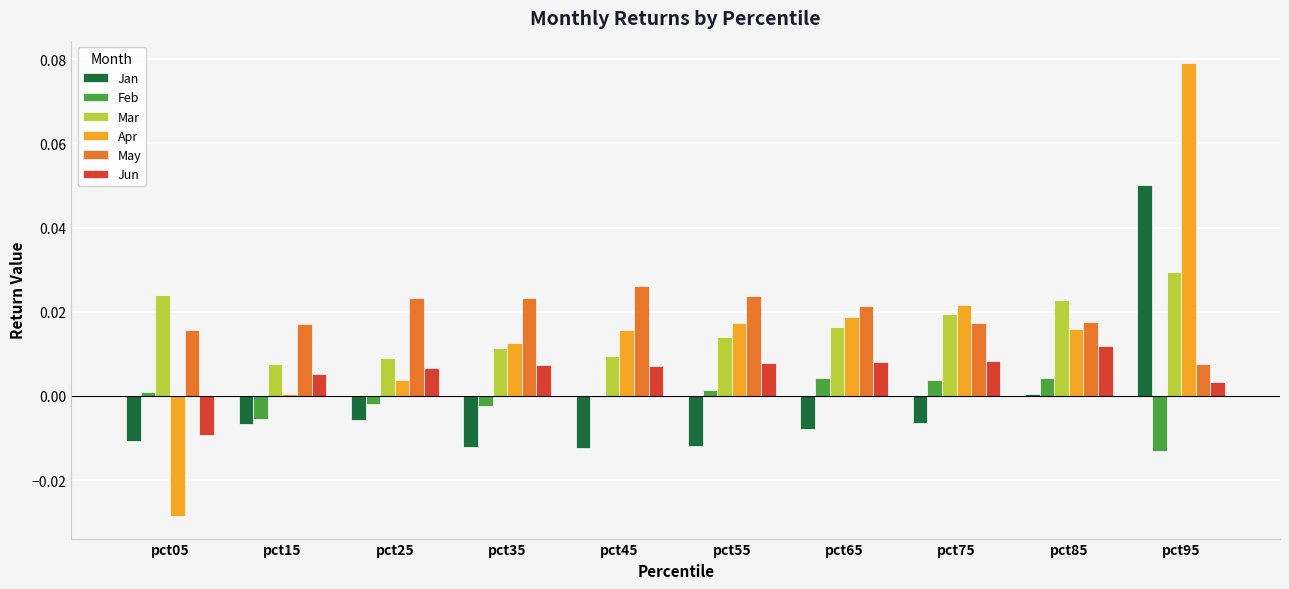

Which category has the highest value across all series?

pct95